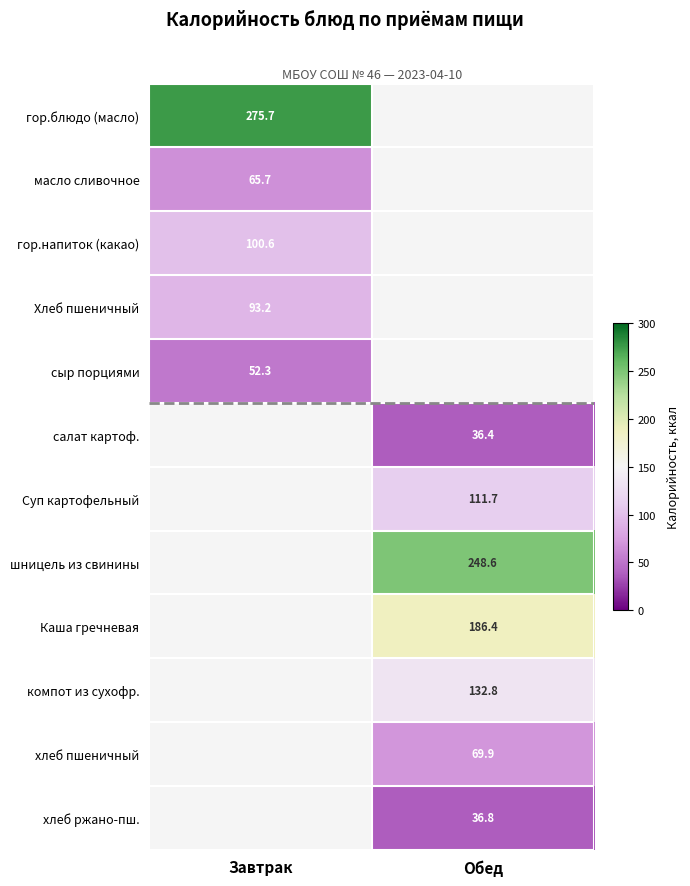

Which label corresponds to the smallest value in the chart?

Обед